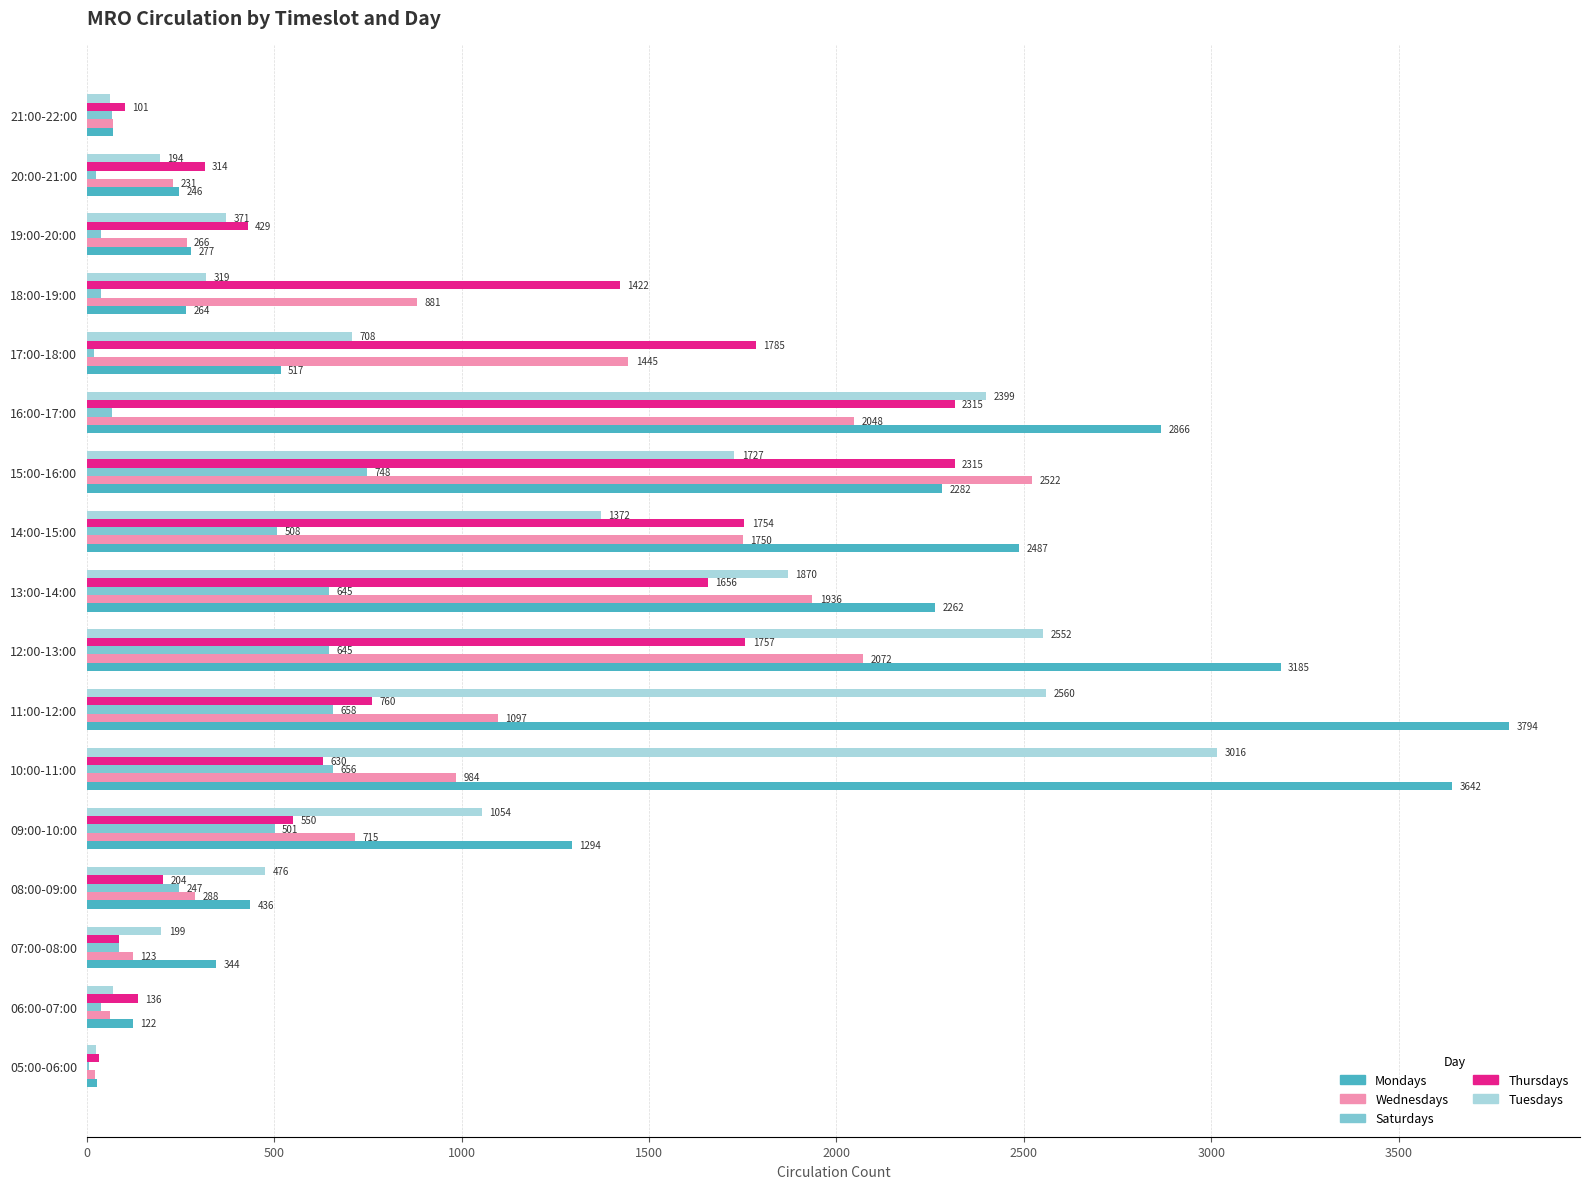

At which category does the chart reach its peak across all series?

11:00-12:00